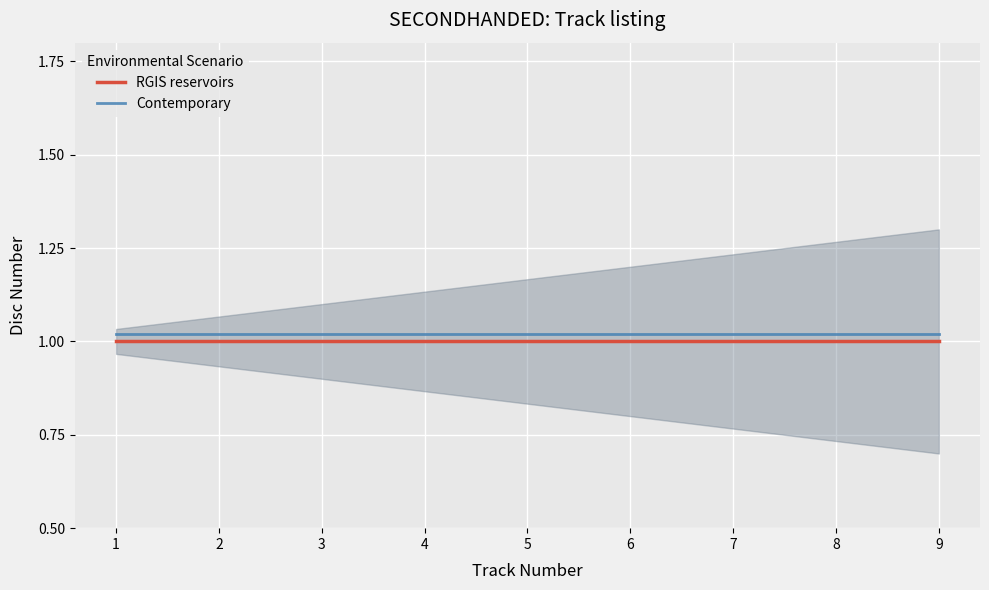

How many distinct data groups are displayed?

2